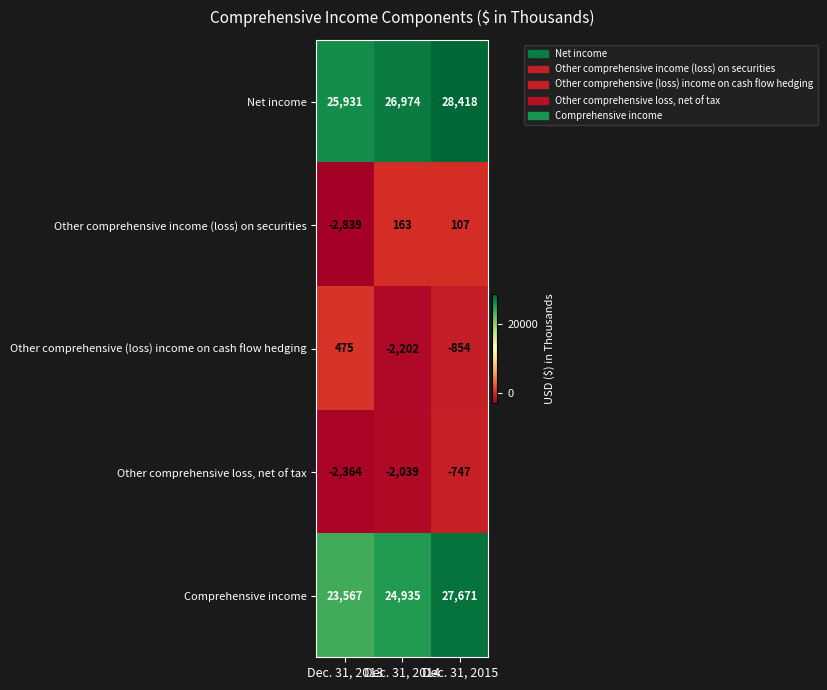

At Dec. 31, 2013, list the series in order from smallest to largest.

Other comprehensive income (loss) on securities, Other comprehensive loss, net of tax, Other comprehensive (loss) income on cash flow hedging, Comprehensive income, Net income